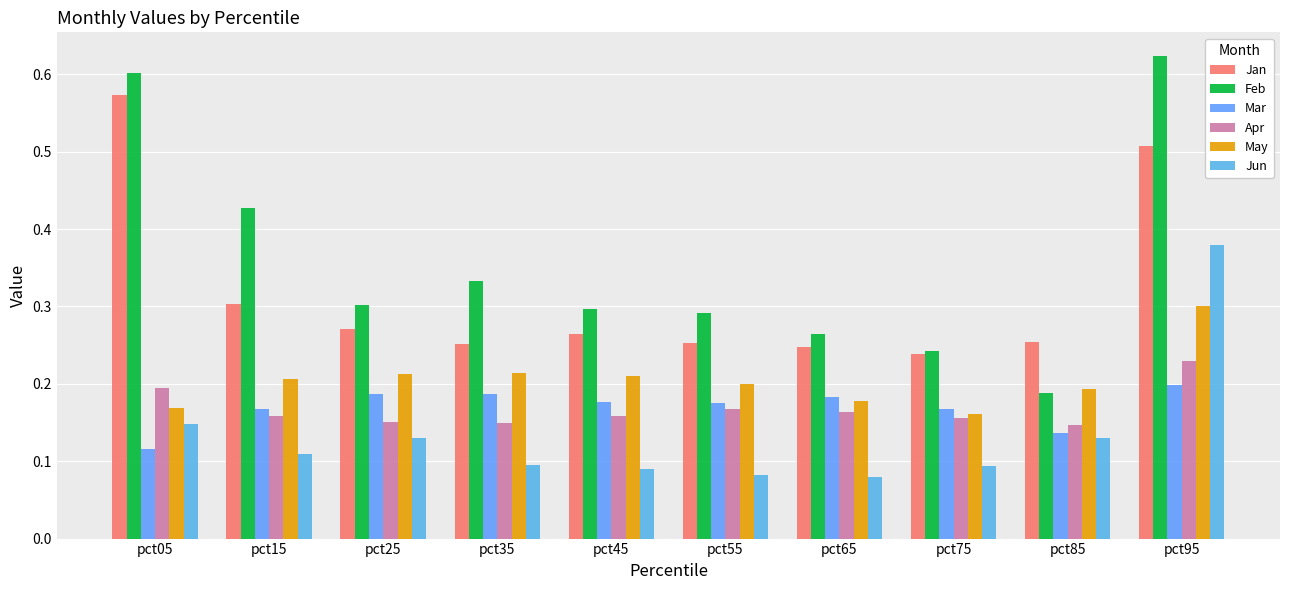

Rank the series by their maximum value, from lowest to highest.

Mar, Apr, May, Jun, Jan, Feb